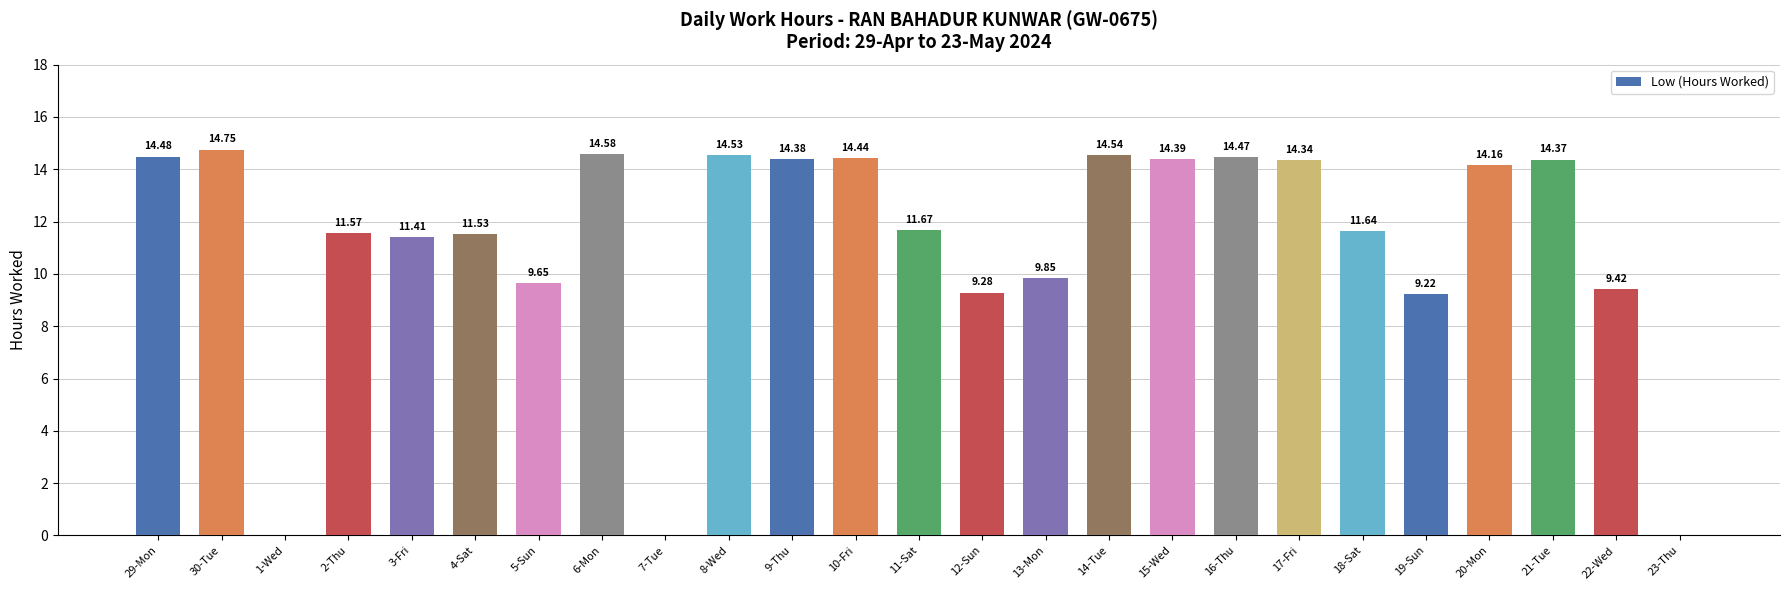

What is the difference between the values at 7-Tue and 3-Fri?

11.4